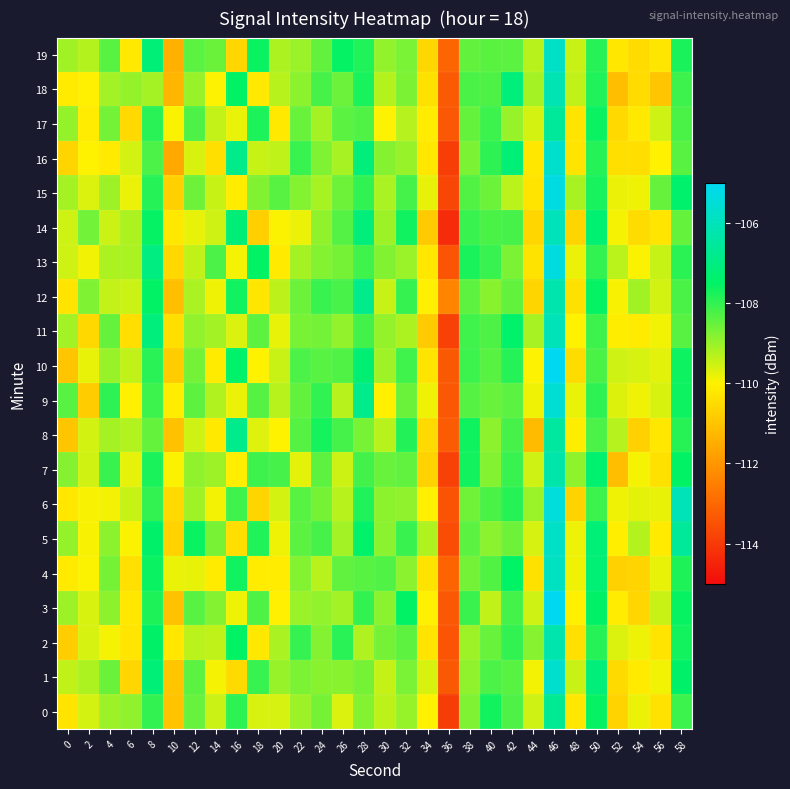

At which category is the sum across all series the highest?

46